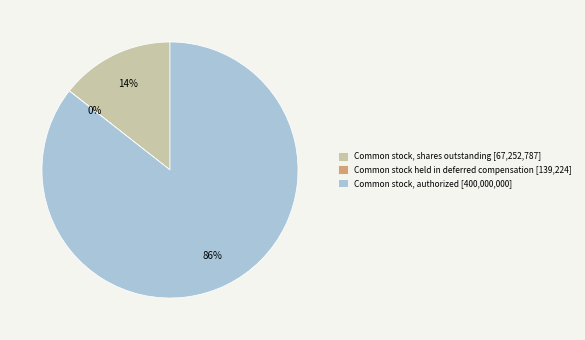

Does Common stock, authorized represent more than half of the total?

Yes